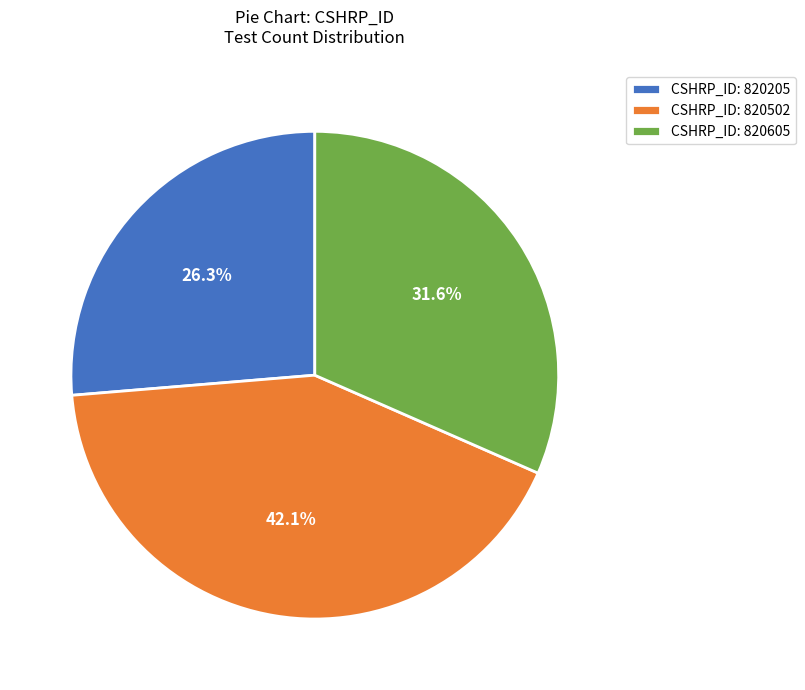

Which category has the smallest portion of the pie?

CSHRP_ID: 820205